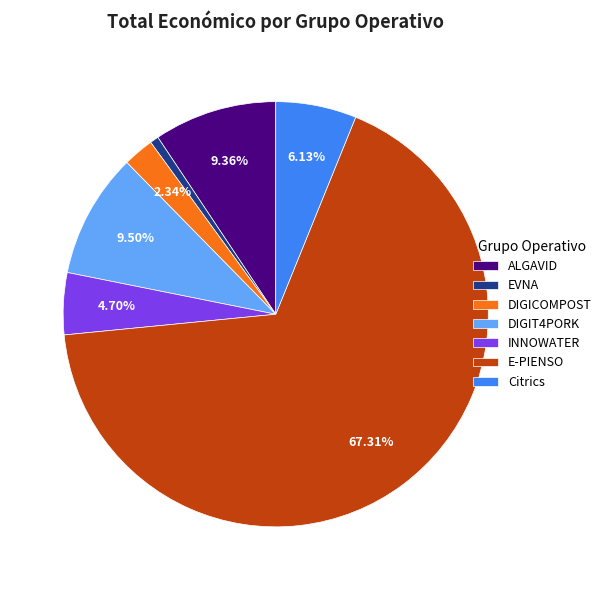

Between INNOWATER and EVNA, which is larger?

INNOWATER